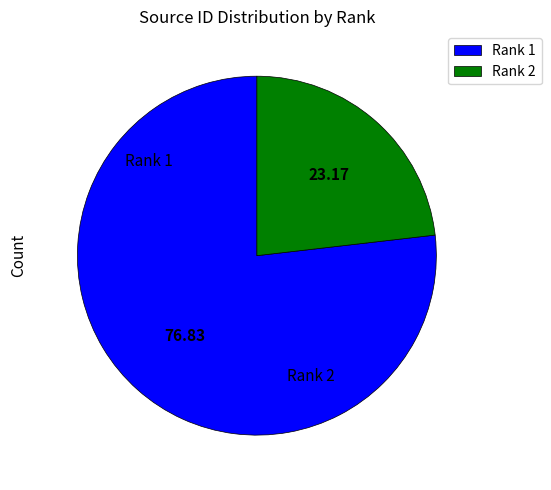

True or false: Rank 1 accounts for 63% of the total.

False